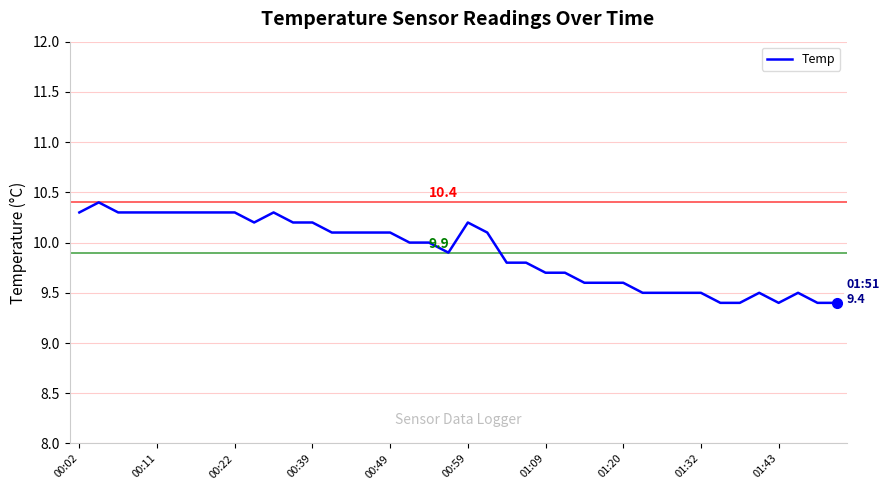

Is this an area chart (filled region under the line)?

No